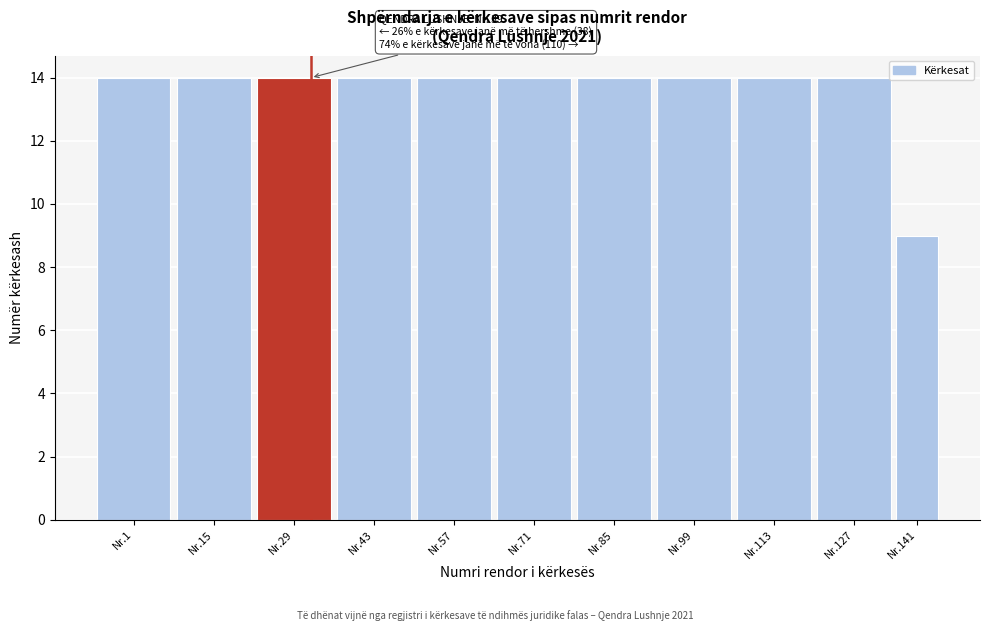

Reading left to right, list all the values displayed in this chart.

14	14	14	14	14	14	14	14	14	14	9